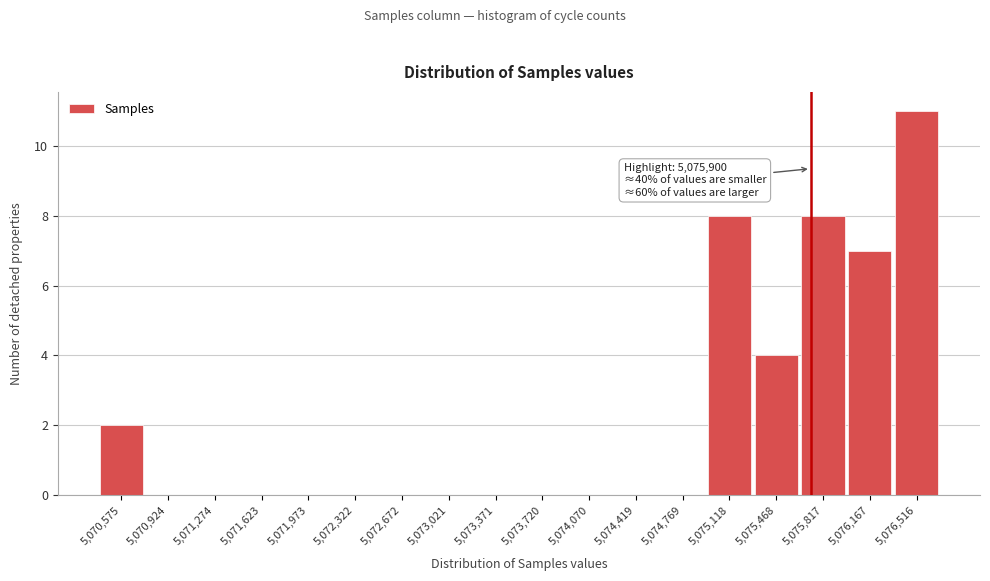

Reading left to right, list all the values displayed in this chart.

5,070,575=2	5,070,924=0	5,071,274=0	5,071,623=0	5,071,973=0	5,072,322=0	5,072,672=0	5,073,021=0	5,073,371=0	5,073,720=0	5,074,070=0	5,074,419=0	5,074,769=0	5,075,118=8	5,075,468=4	5,075,817=8	5,076,167=7	5,076,516=11